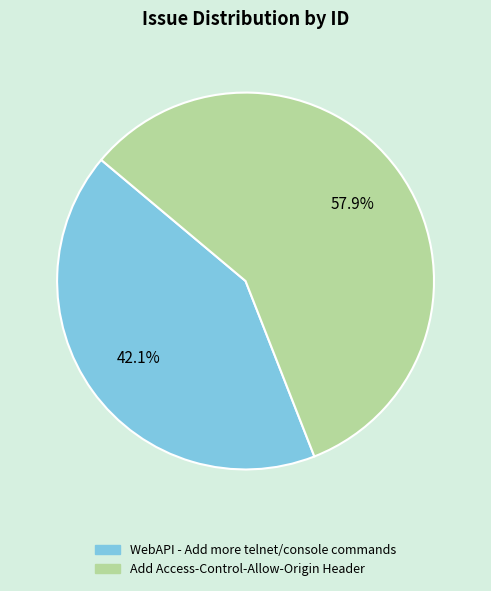

Is WebAPI - Add more telnet/console commands the majority of the pie?

No